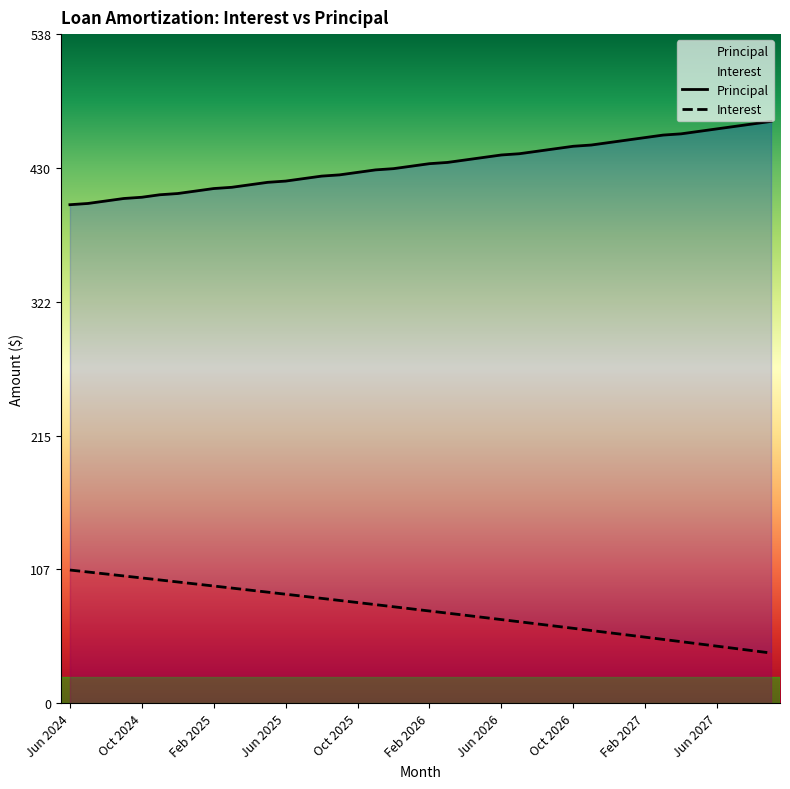

Which category has the highest value in the Principal series?

Sep 2027